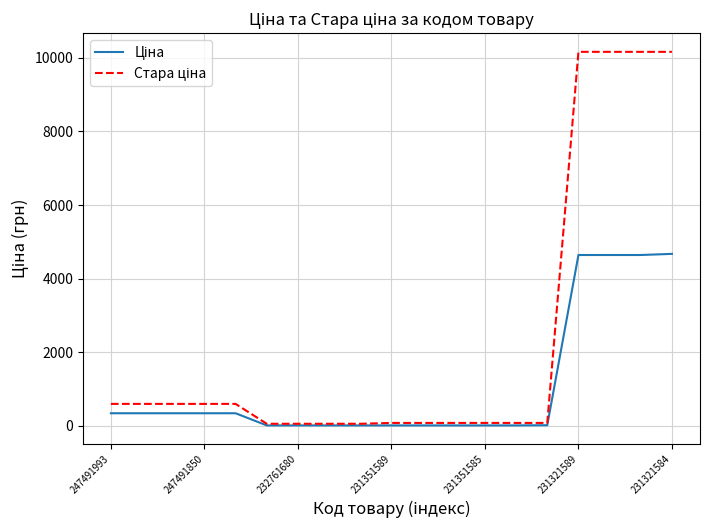

What is the smallest value displayed?

15.6